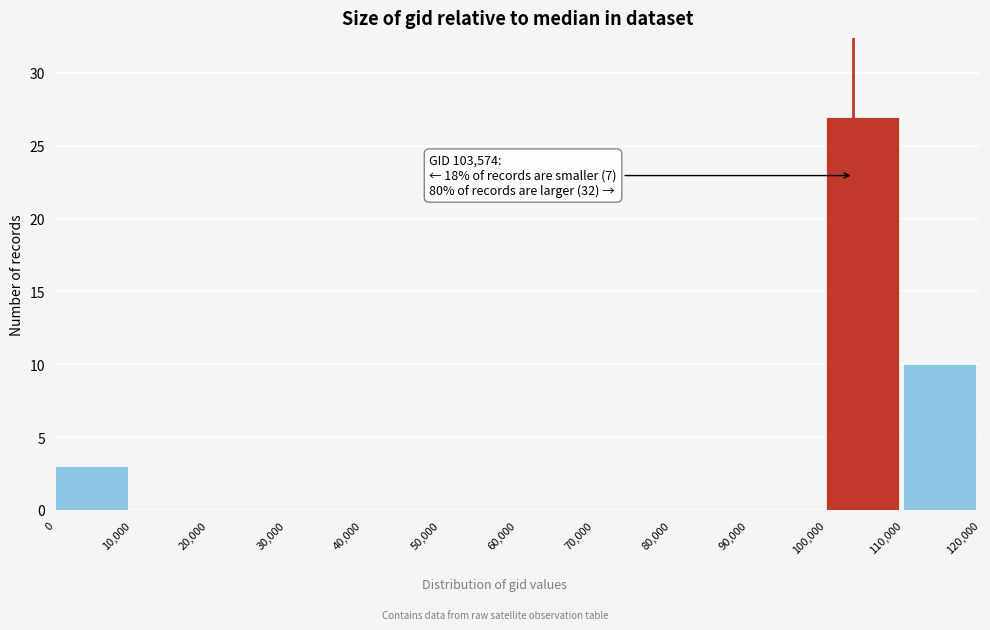

Over which range of the x-axis is the bar tallest?

100,000 to 110,000